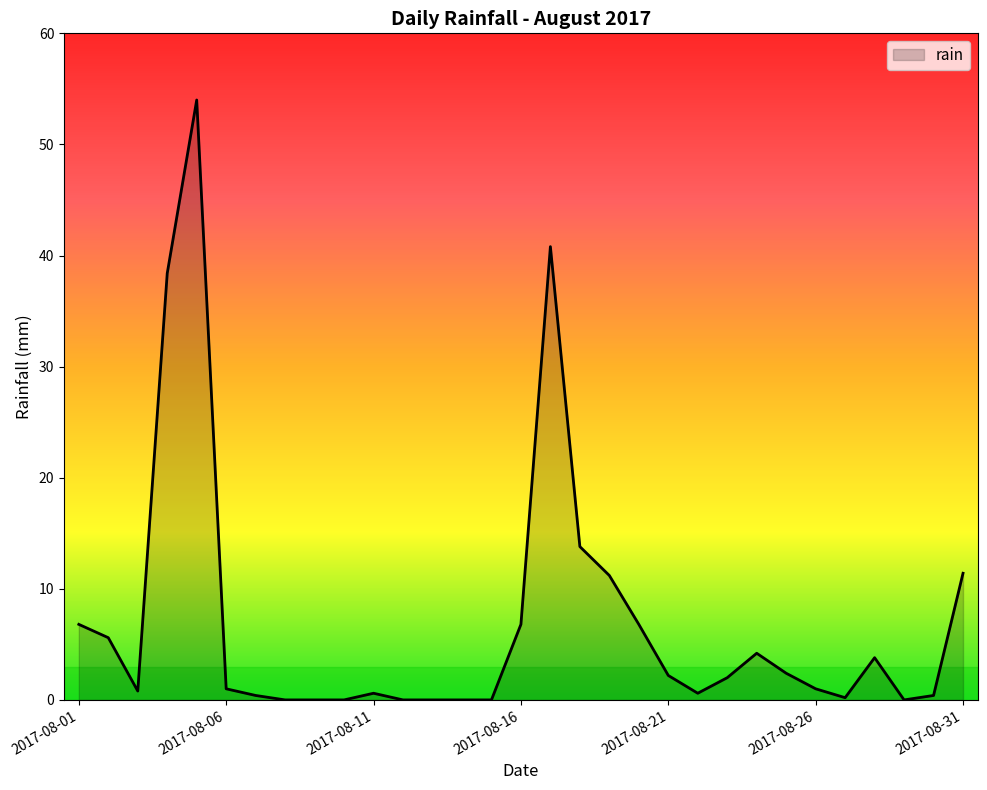

What is the greatest value displayed?

54.0